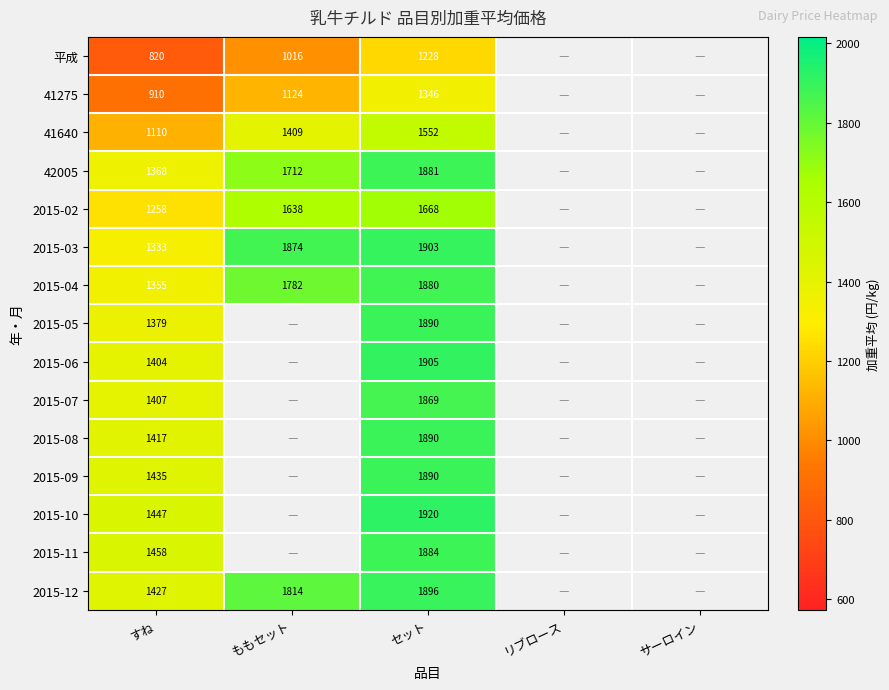

Between すね and セット, which is larger?

セット